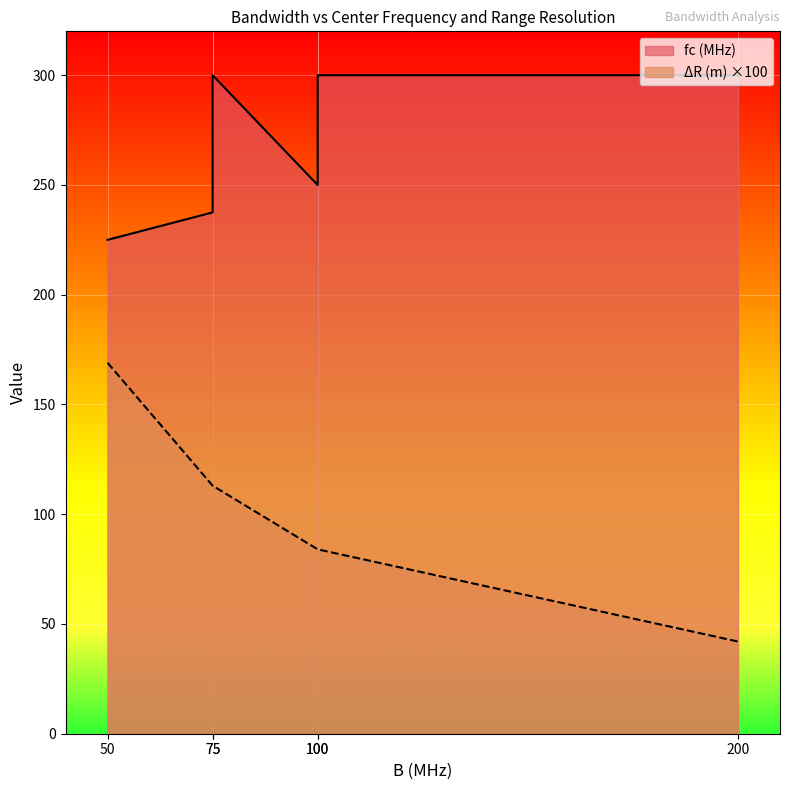

Which series has the largest total across all categories?

fc (MHz)